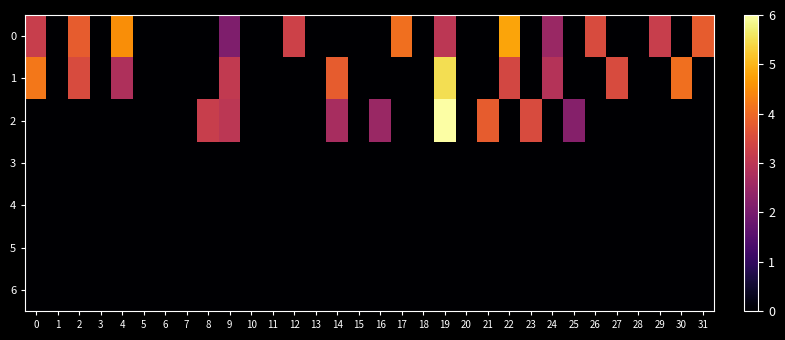

What is the total value across all series at 12?

3.3